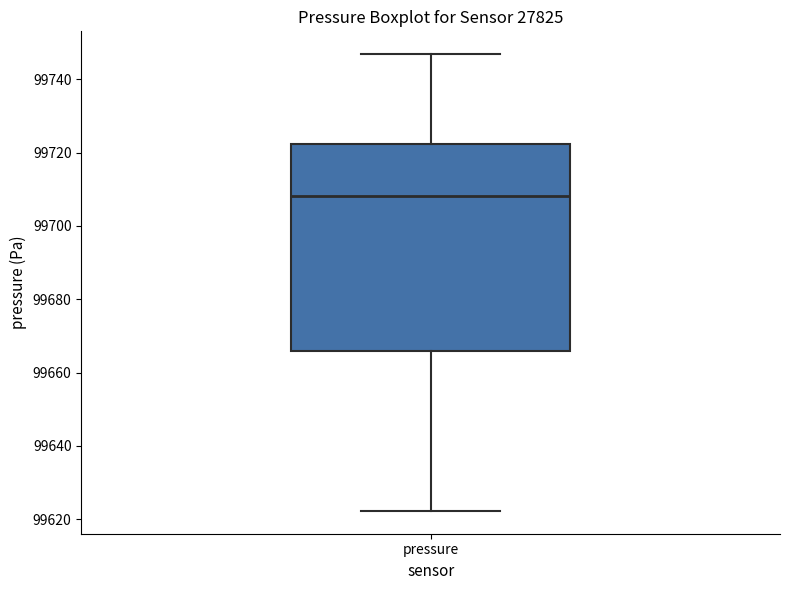

Read this box plot against the y-axis: the position of the median line, the range covered by the box, and the ends of both whiskers. The values are not printed on the chart, so give them approximately, as read against the axis.

median 99708, box 99666 to 99722, whiskers 99622 to 99746